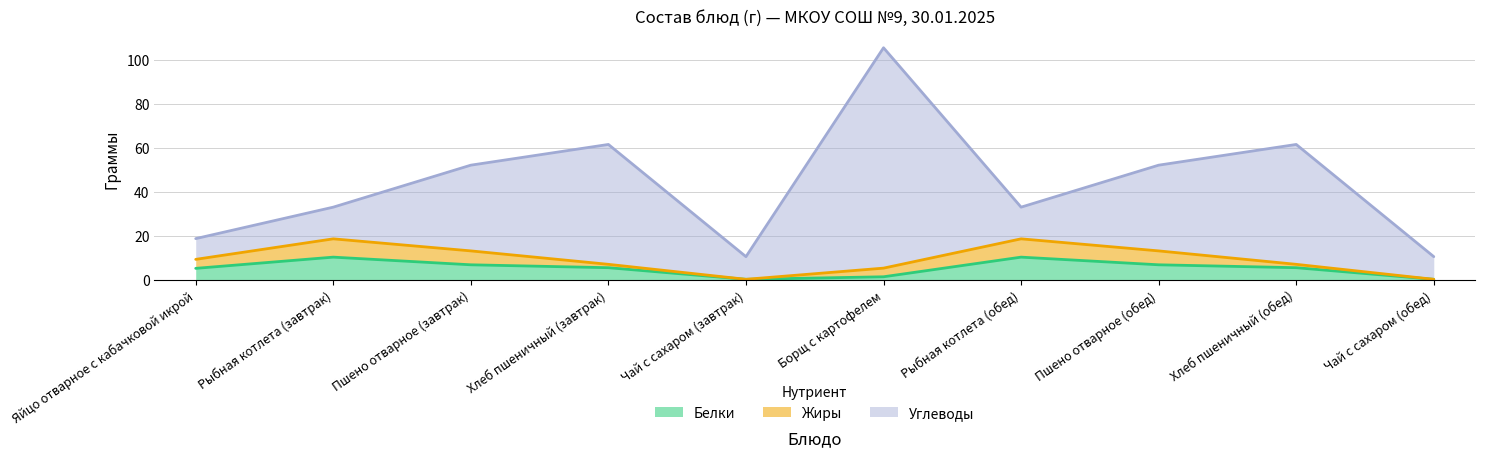

At which category is the sum across all series the highest?

Борщ с картофелем